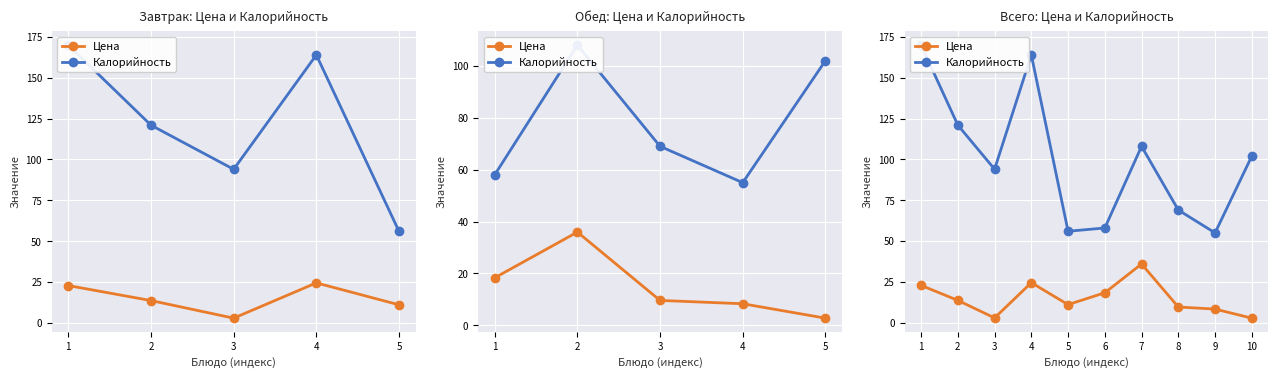

Which series changed the most between 1 and 2?

Калорийность